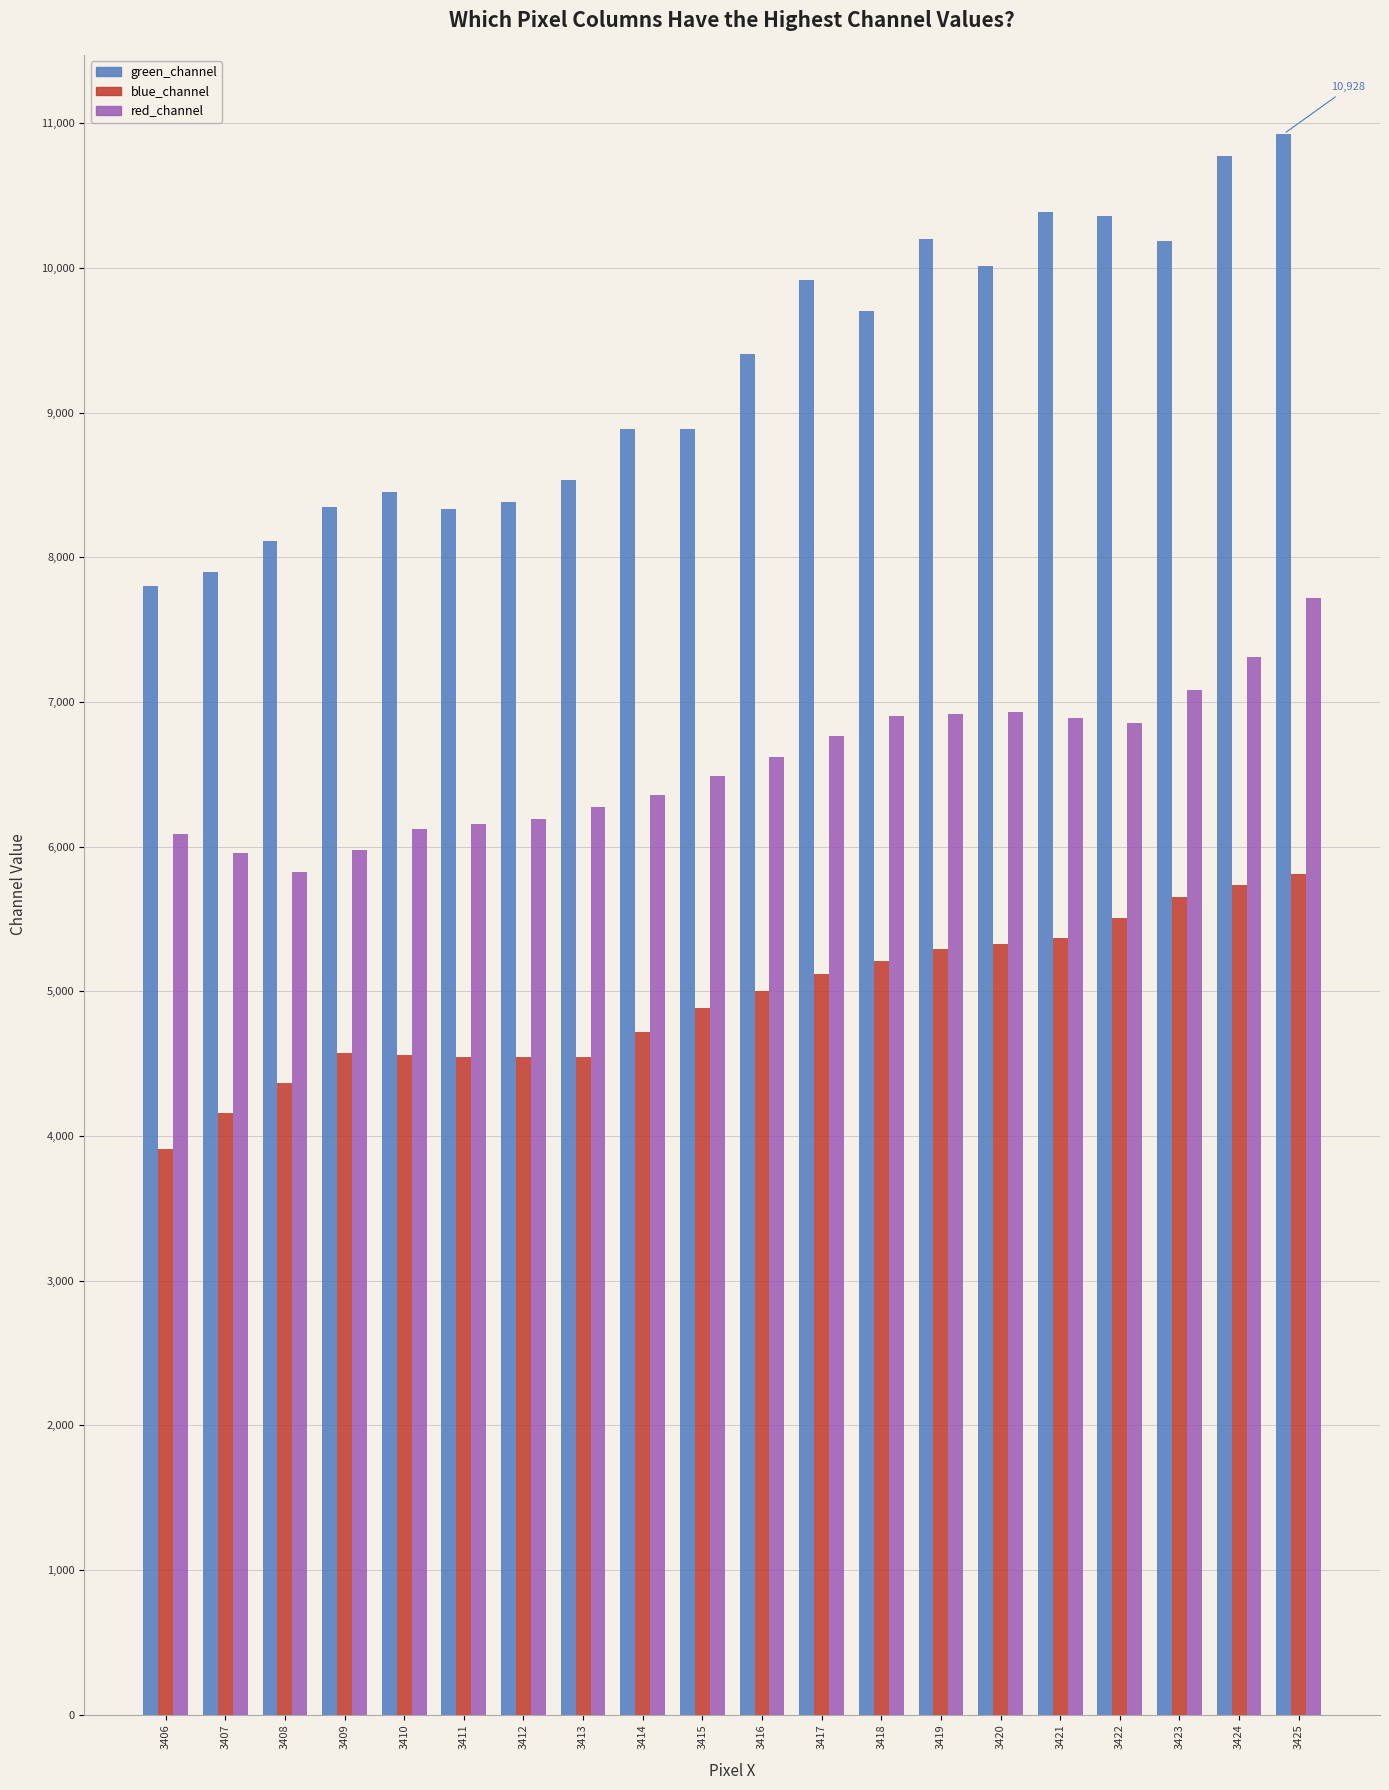

What are all the series names shown in the legend?

green_channel, blue_channel, red_channel